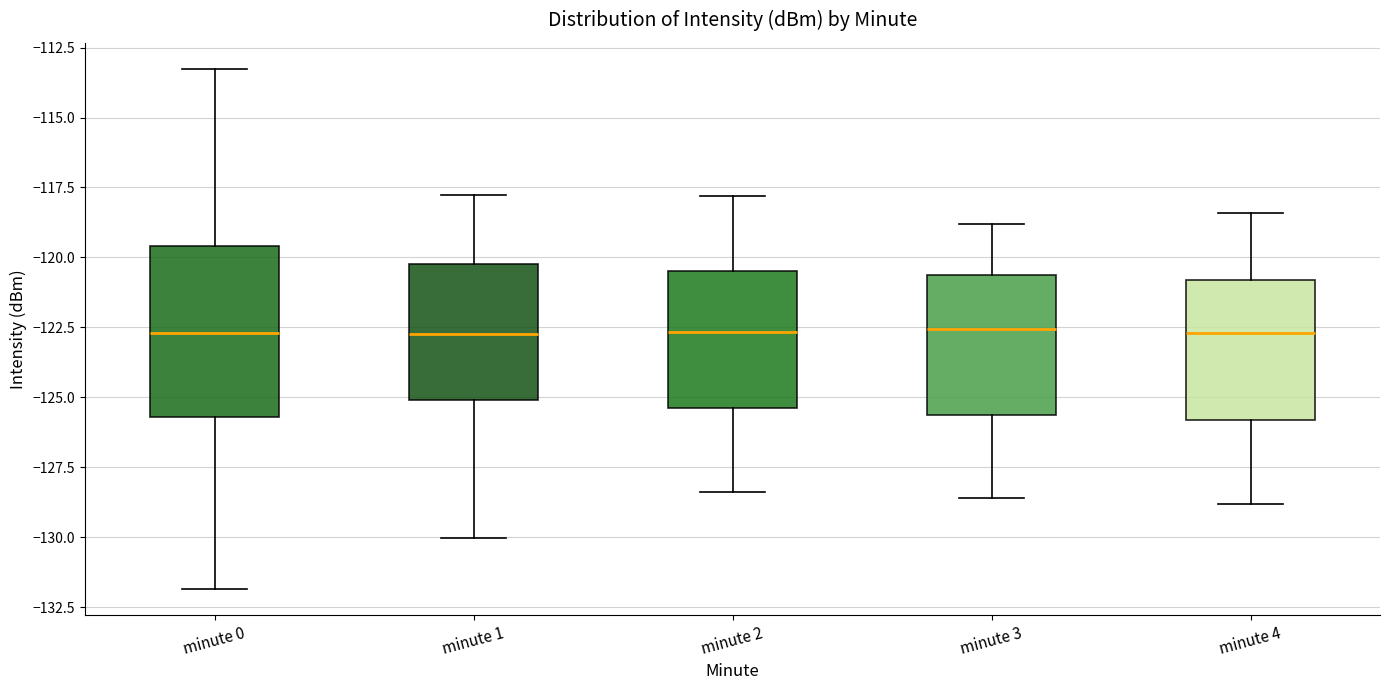

Reading left to right, transcribe this box plot: for each box, give where its median line is, the range the box spans, and where its two whiskers end, as read against the y-axis. The values are not printed on the chart, so give them approximately, as read against the axis.

minute 0: median -122.5, box -125.5 to -119.5, whiskers -132.0 to -113.5
minute 1: median -122.5, box -125.0 to -120.0, whiskers -130.0 to -118.0
minute 2: median -122.5, box -125.5 to -120.5, whiskers -128.5 to -118.0
minute 3: median -122.5, box -125.5 to -120.5, whiskers -128.5 to -119.0
minute 4: median -122.5, box -126.0 to -121.0, whiskers -129.0 to -118.5